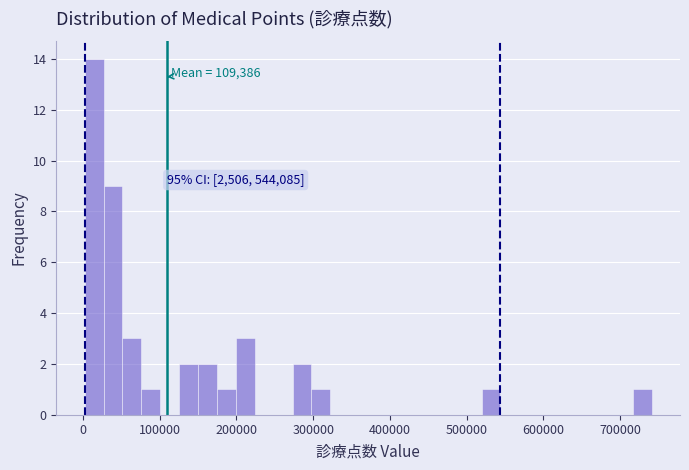

Read against the x-axis, roughly where is the centre of the tallest bar?

10000